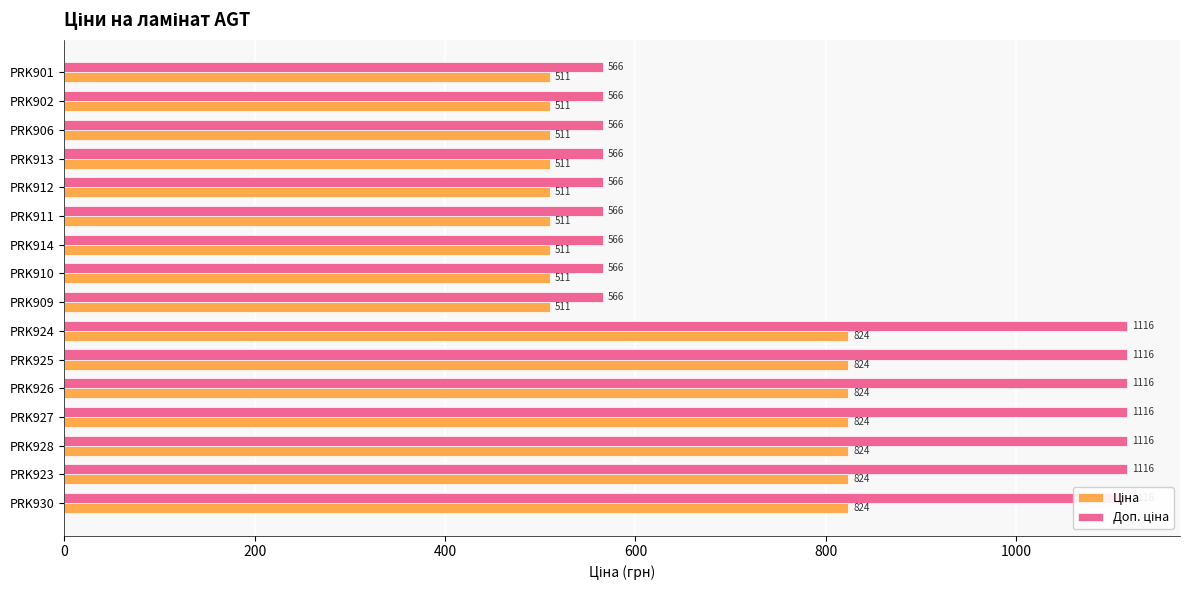

How many bars are there in each group?

2